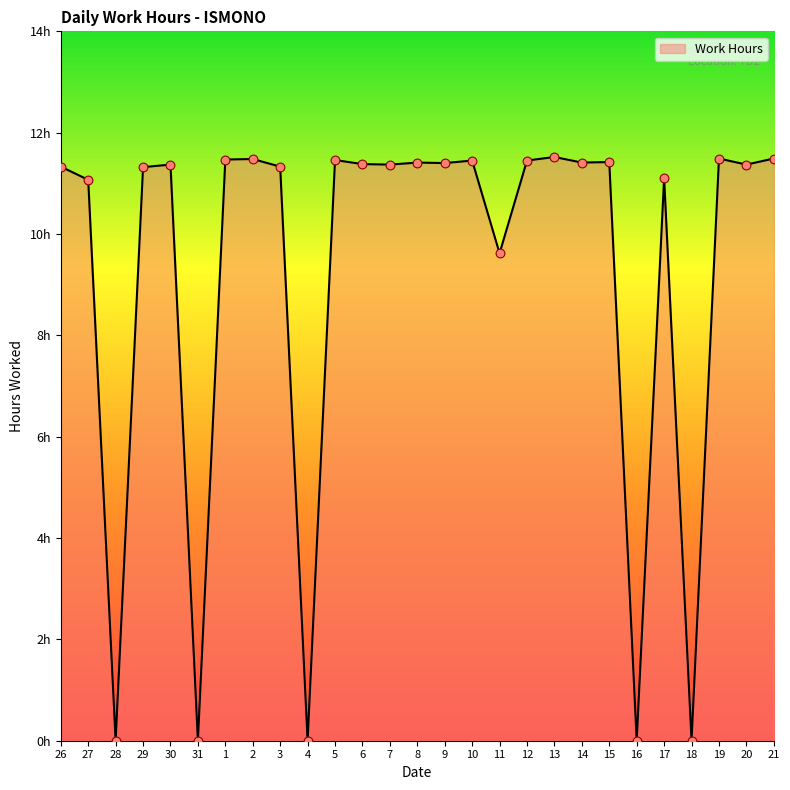

Does the chart have visible grid lines?

No